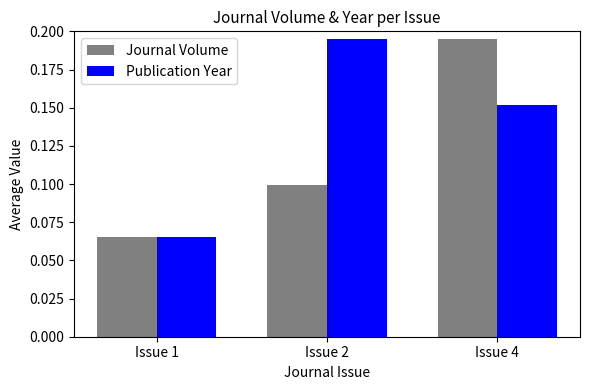

Count the number of categories in the chart.

3